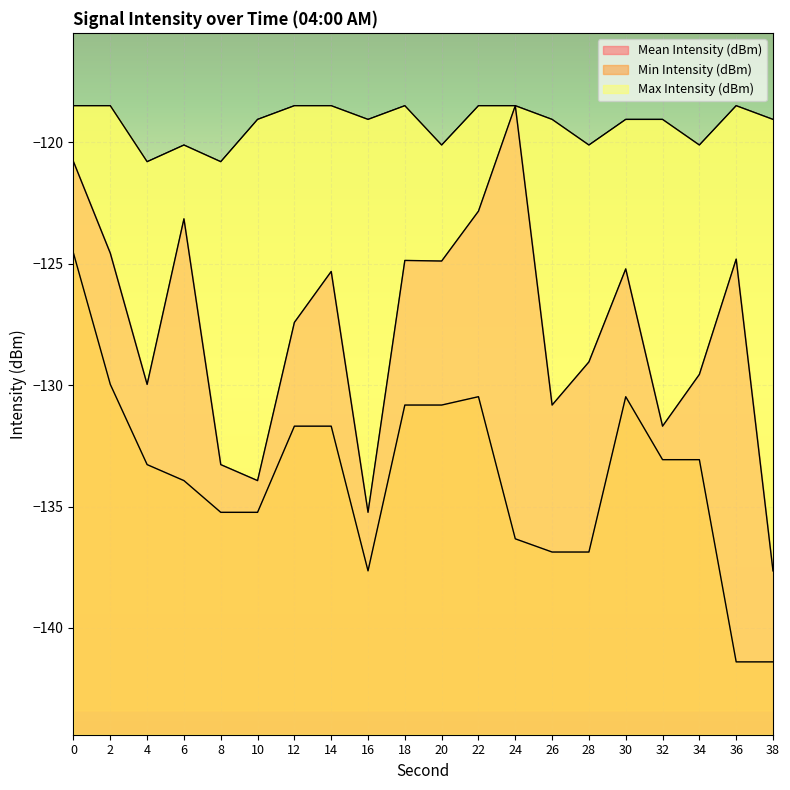

Which series has the largest total across all categories?

Max Intensity (dBm)